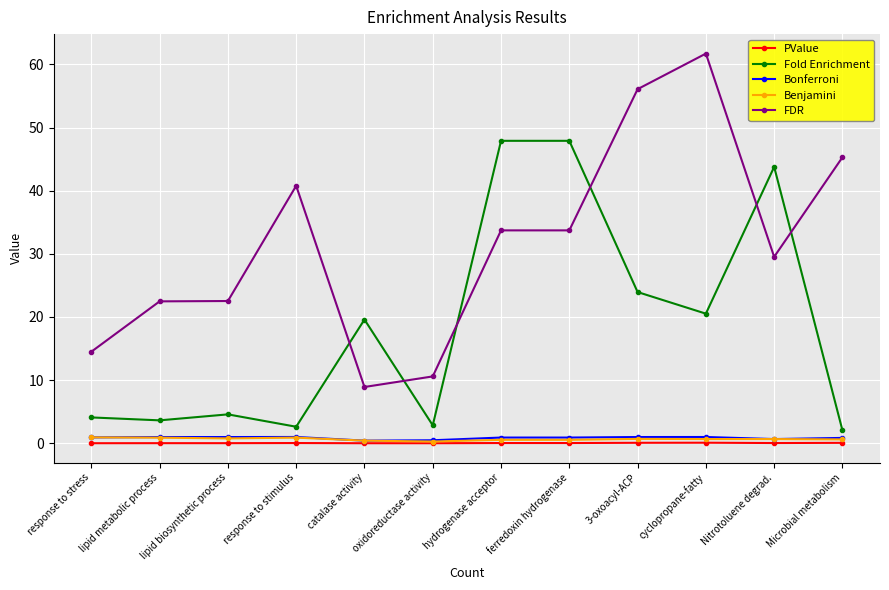

True or false: PValue and FDR intersect in this chart.

False